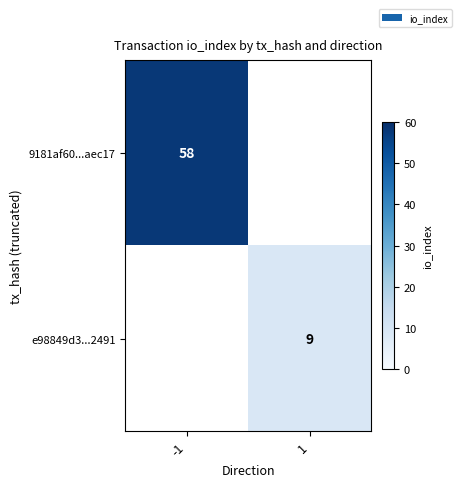

Which category has the lowest value across all series?

1